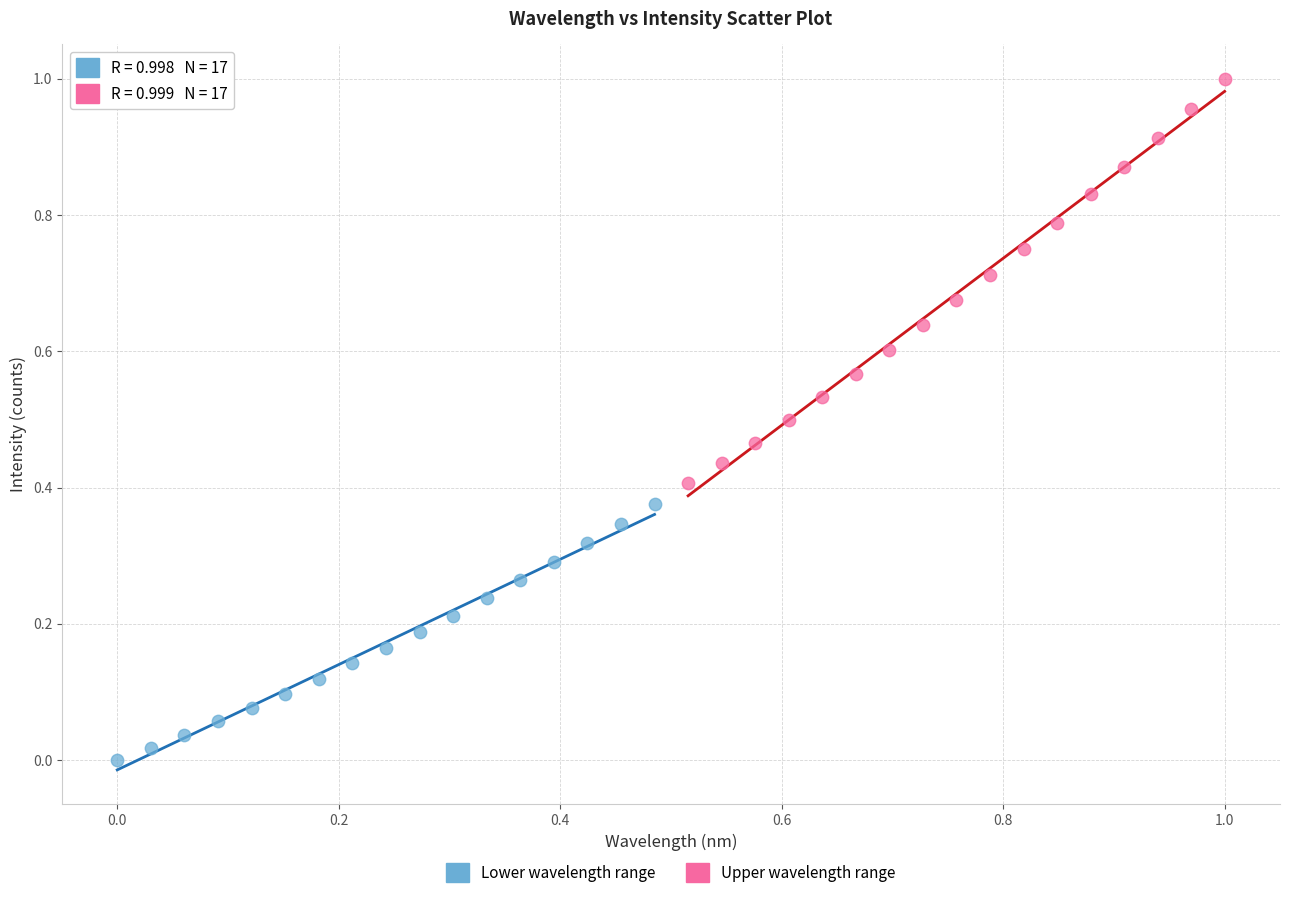

Which series reaches the minimum Y coordinate?

Lower wavelength range